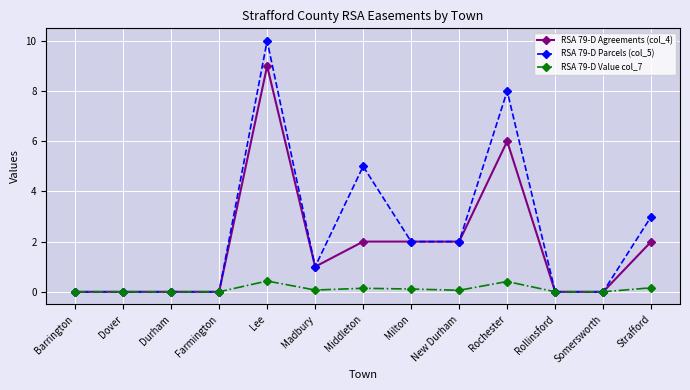

What is the label of the 6th point from the right?

Milton